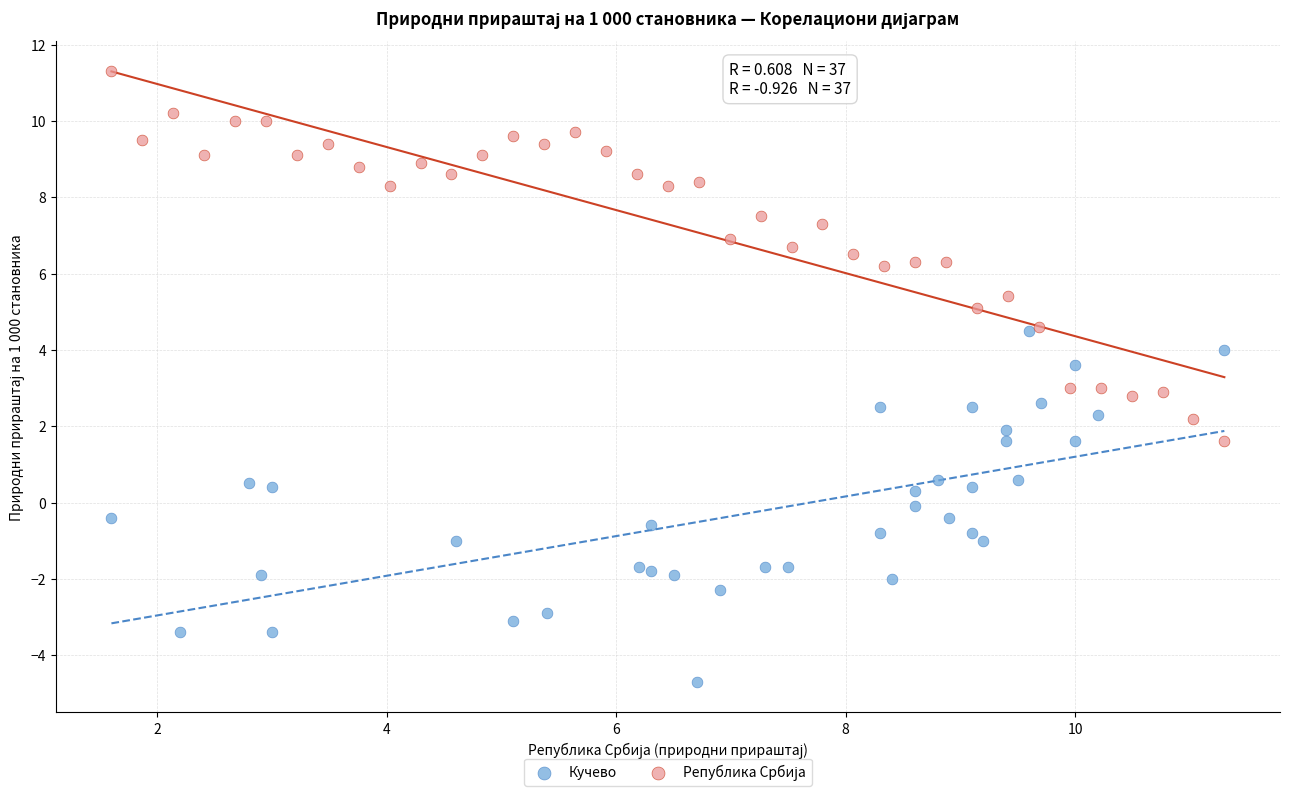

Which series reaches the minimum Y coordinate?

Кучево